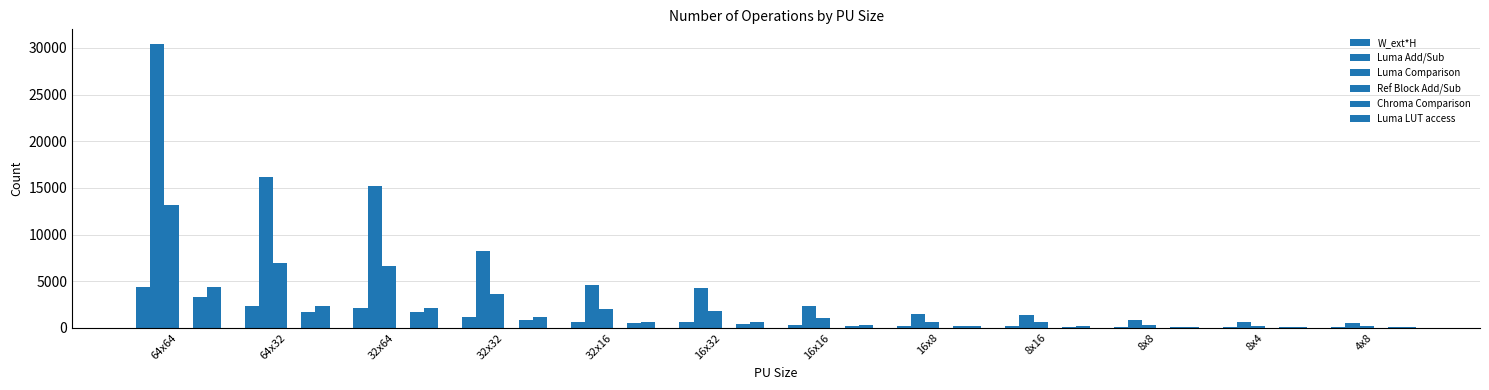

Are the bars grouped side by side (vs. stacked)?

Yes